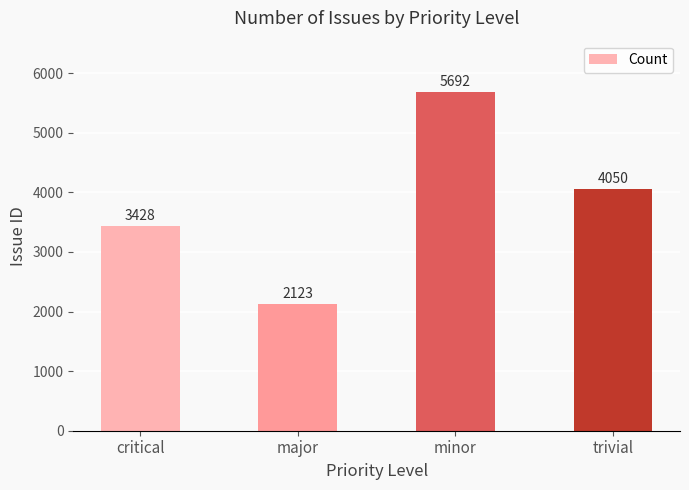

Reading left to right, extract all data points from this chart.

critical=3428	major=2123	minor=5692	trivial=4050